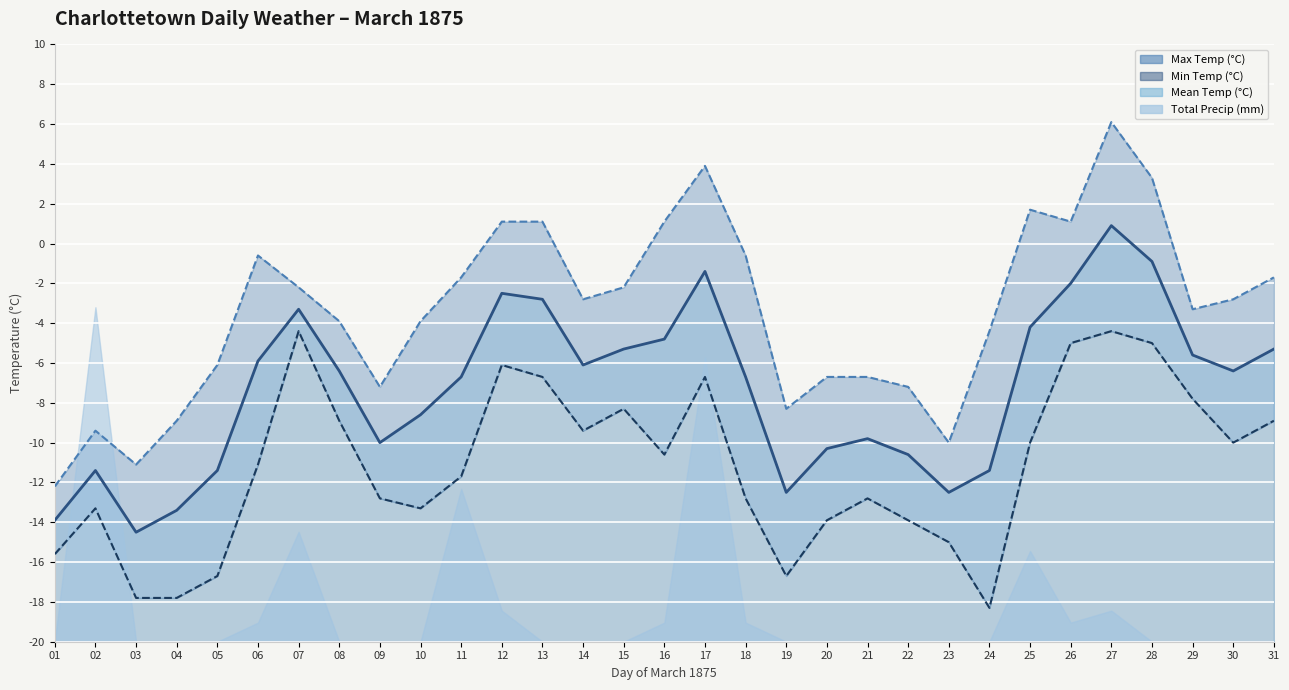

Reading right to left, what are all the values shown in this chart?

Mean Temp (°C) line: -5.3	-6.4	-5.6	-0.9	0.9	-2.0	-4.2	-11.4	-12.5	-10.6	-9.8	-10.3	-12.5	-6.7	-1.4	-4.8	-5.3	-6.1	-2.8	-2.5	-6.7	-8.6	-10.0	-6.4	-3.3	-5.9	-11.4	-13.4	-14.5	-11.4	-13.9
Max Temp line: -1.7	-2.8	-3.3	3.3	6.1	1.1	1.7	-4.4	-10.0	-7.2	-6.7	-6.7	-8.3	-0.6	3.9	1.1	-2.2	-2.8	1.1	1.1	-1.7	-3.9	-7.2	-3.9	-2.2	-0.6	-6.1	-8.9	-11.1	-9.4	-12.2
Min Temp line: -8.9	-10.0	-7.8	-5.0	-4.4	-5.0	-10.0	-18.3	-15.0	-13.9	-12.8	-13.9	-16.7	-12.8	-6.7	-10.6	-8.3	-9.4	-6.7	-6.1	-11.7	-13.3	-12.8	-8.9	-4.4	-11.1	-16.7	-17.8	-17.8	-13.3	-15.6